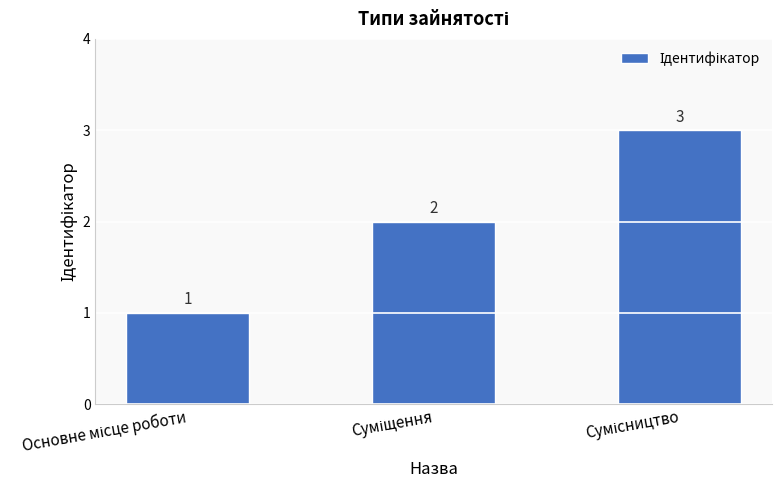

How many values are between 1 and 3?

3